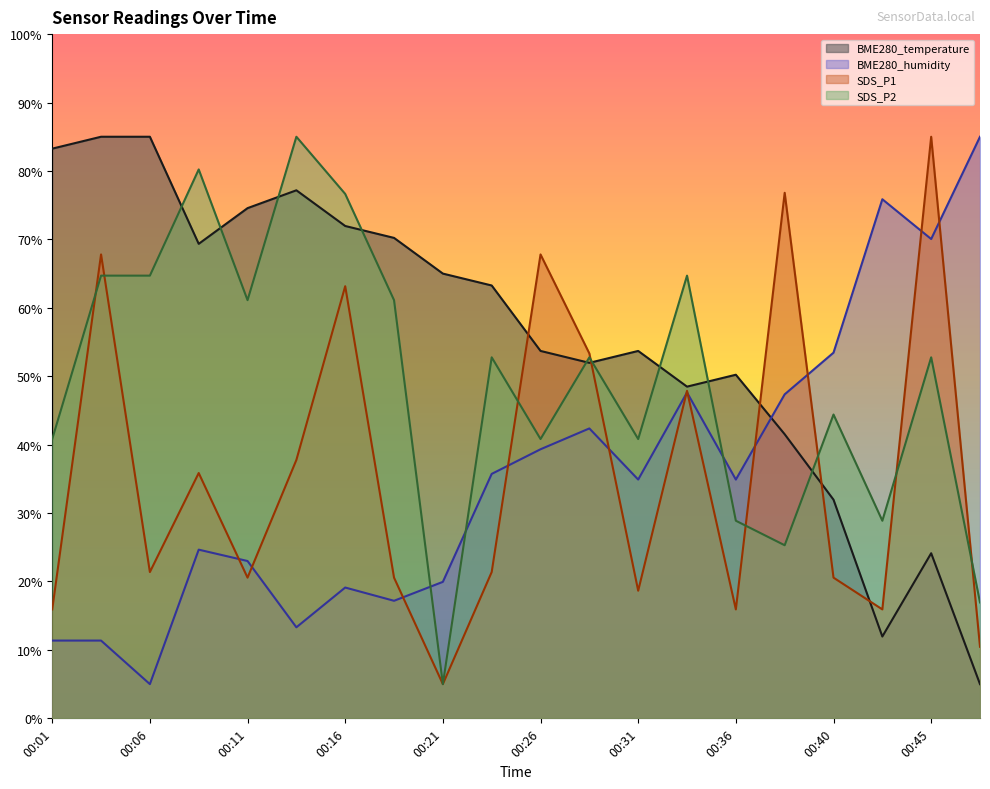

What is the difference between the second highest and minimum values in the BME280_humidity series?

70.9